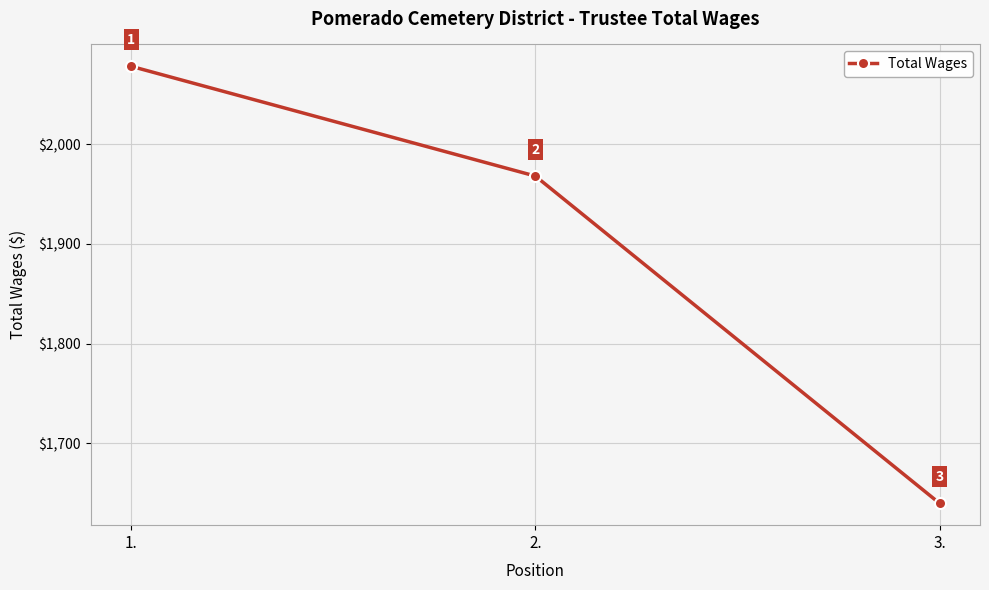

What position from the right is 2.?

2